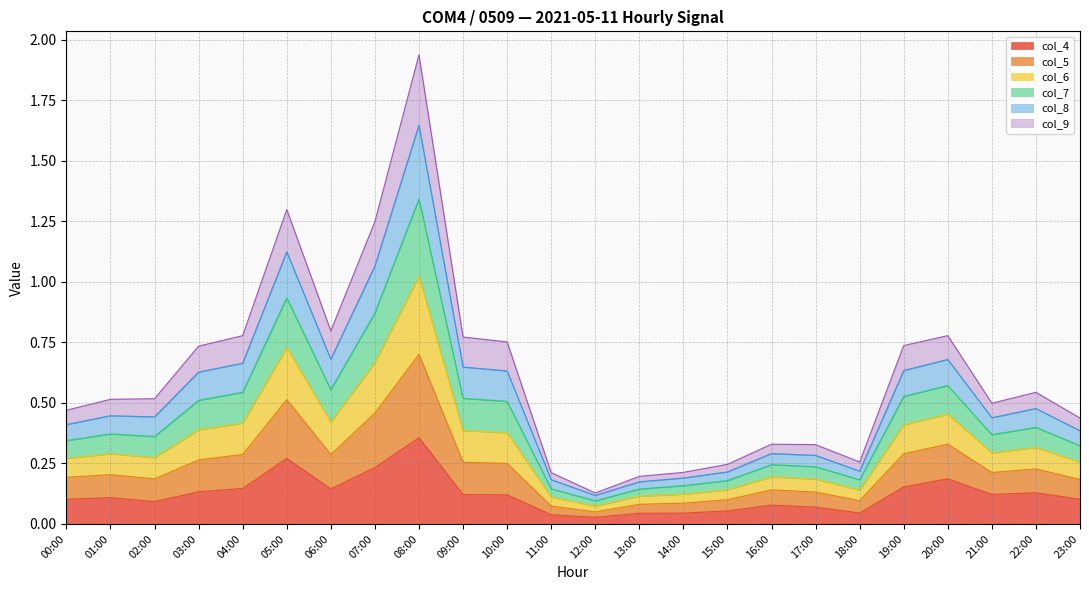

In col_4, how many points are higher than both neighbors (excluding endpoints)?

6